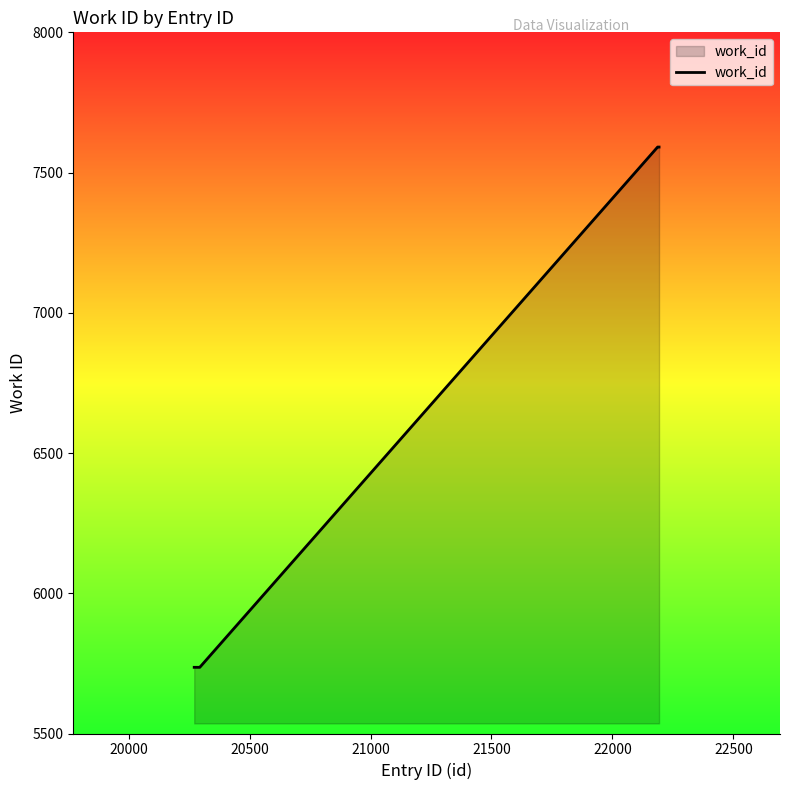

What is the smallest value displayed?

5736